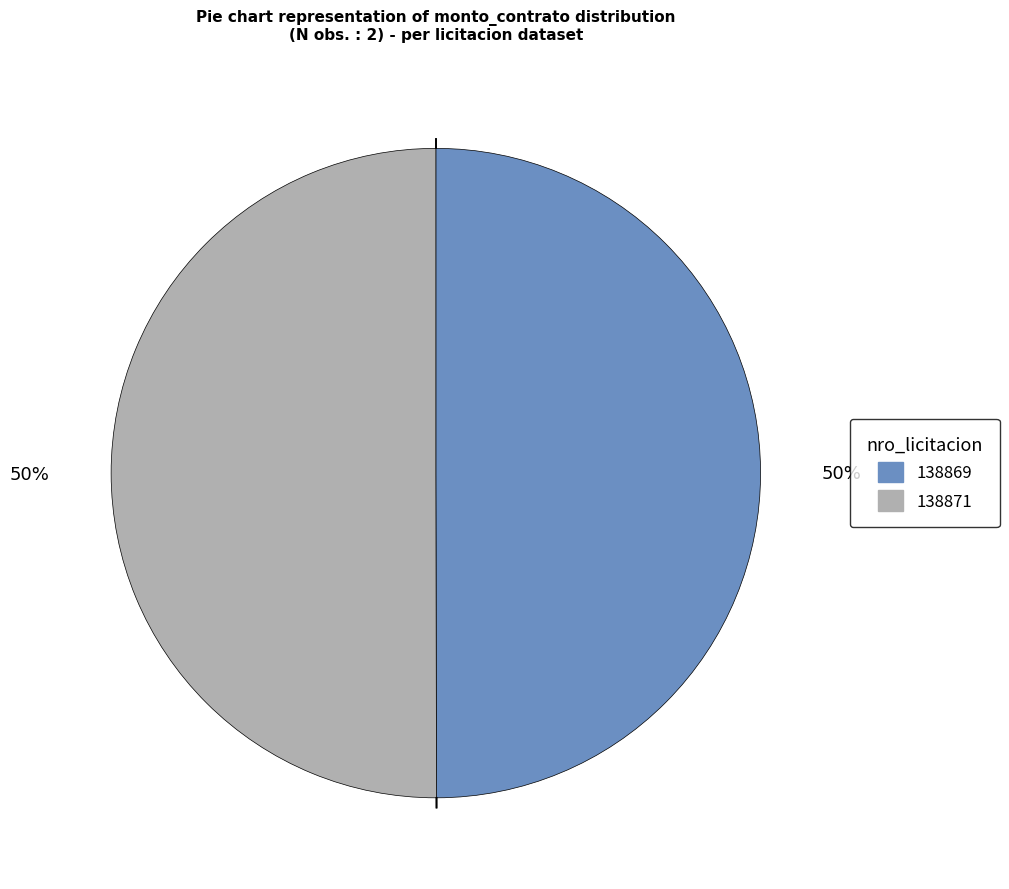

How many slices are in this pie chart?

2